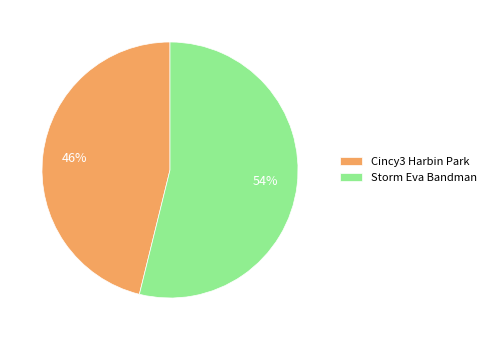

How many slices are in this pie chart?

2